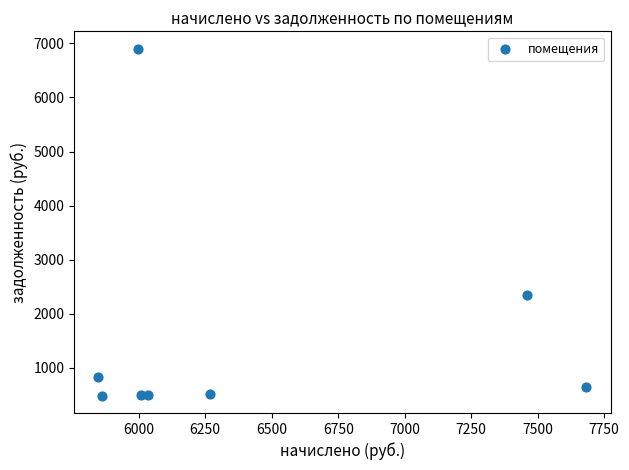

What is the average Y value?

1591.7